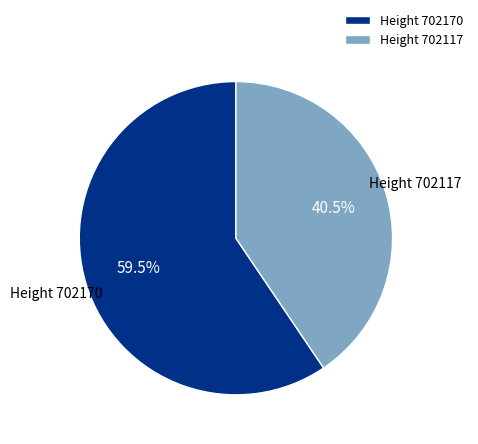

What is the smallest slice in the pie chart?

Height 702117